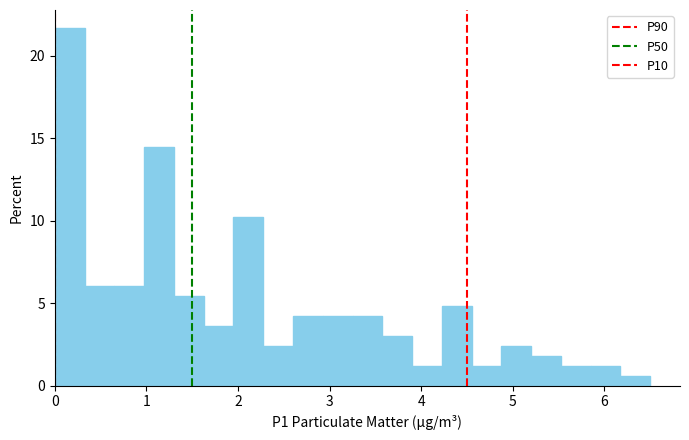

Read against the x-axis, roughly where is the centre of the tallest bar?

0.2